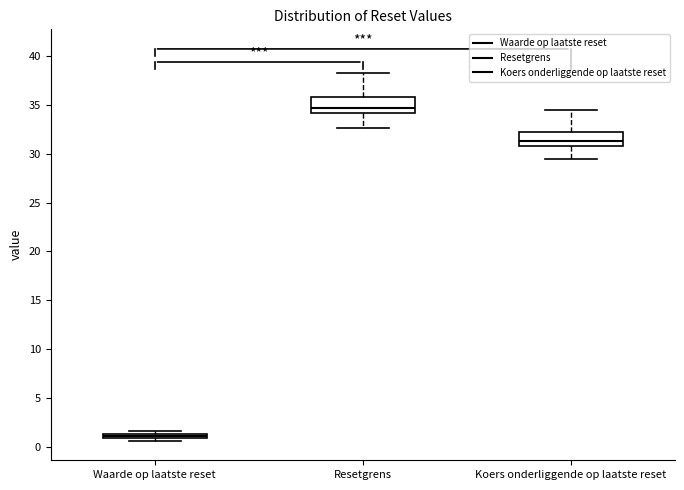

Which box has the highest median line?

Resetgrens